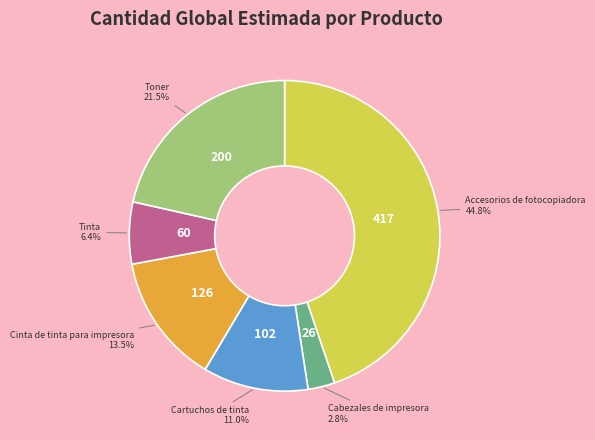

Which category has the smallest portion of the pie?

Cabezales de impresora